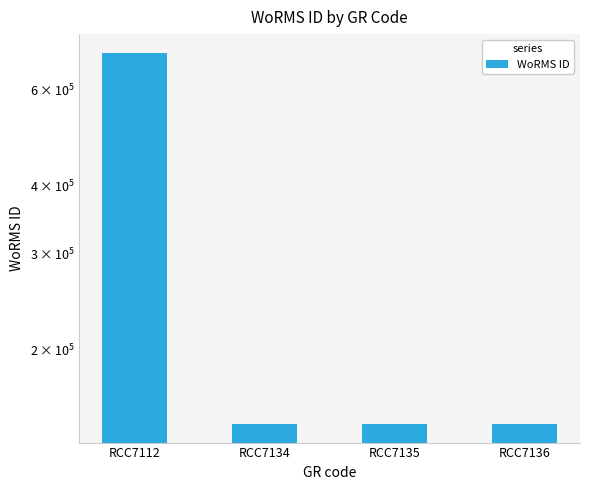

What is the smallest value displayed?

145902